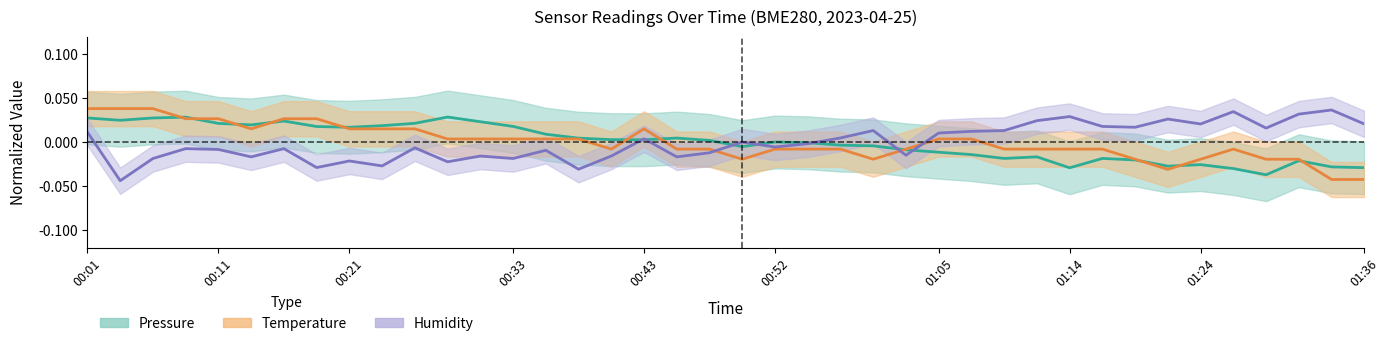

How many positive values does the Temperature series have?

19